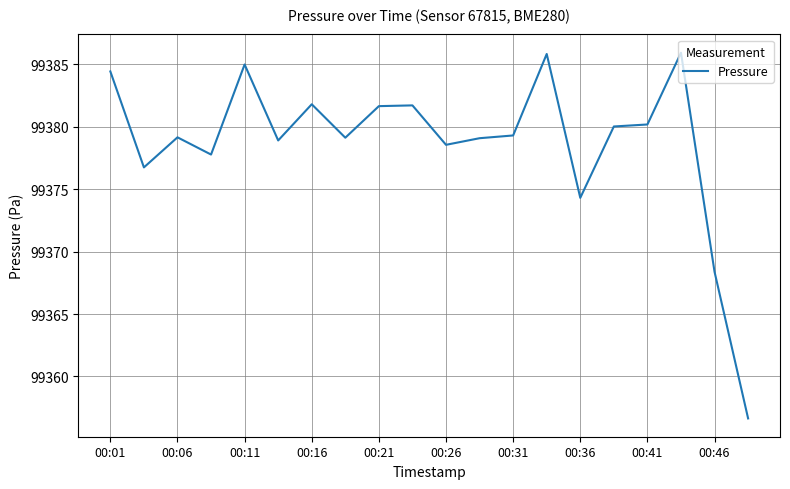

What is the maximum value shown in the chart?

99385.9